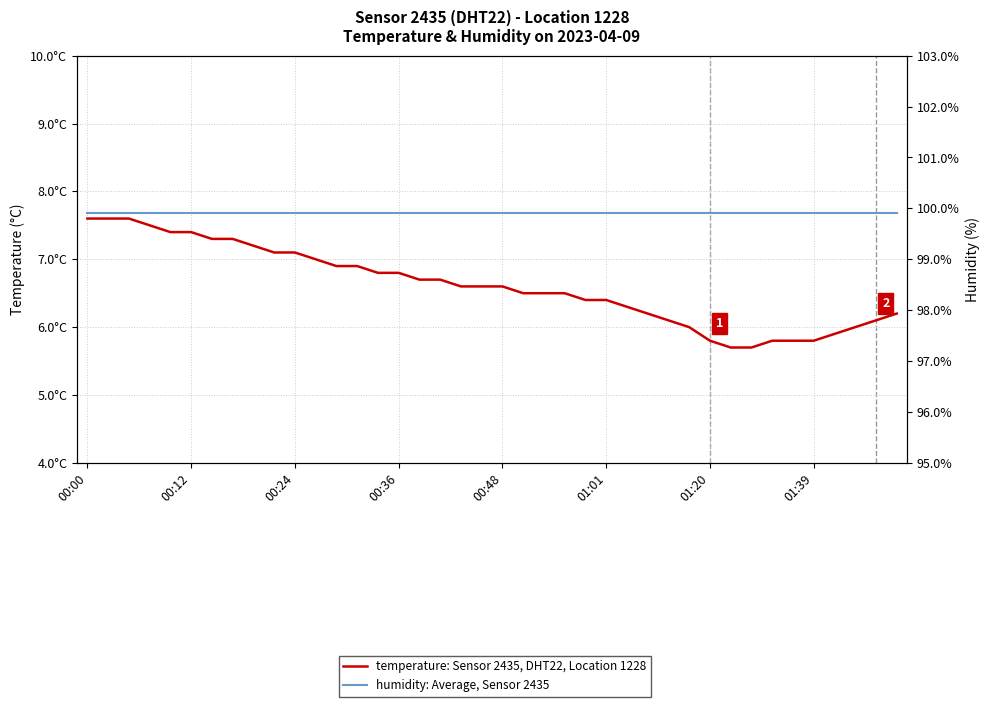

Which has a higher value, 33 or 24?

24